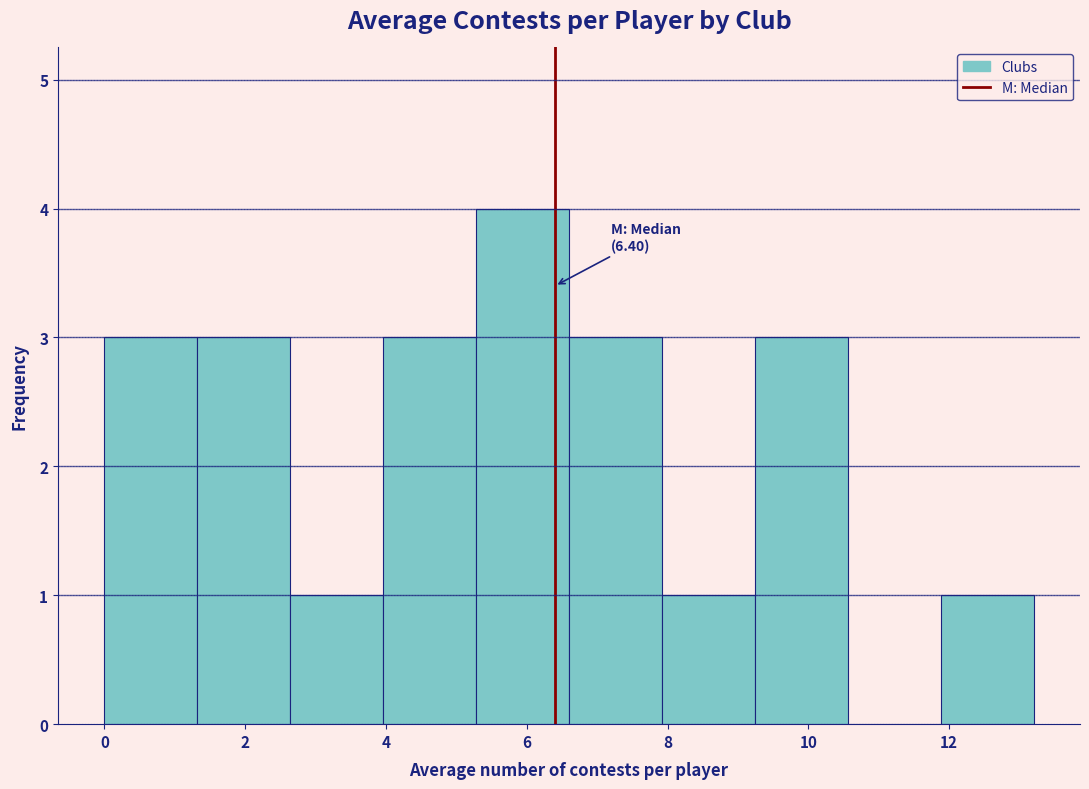

Which range on the x-axis has the tallest bar?

5.28 to 6.60